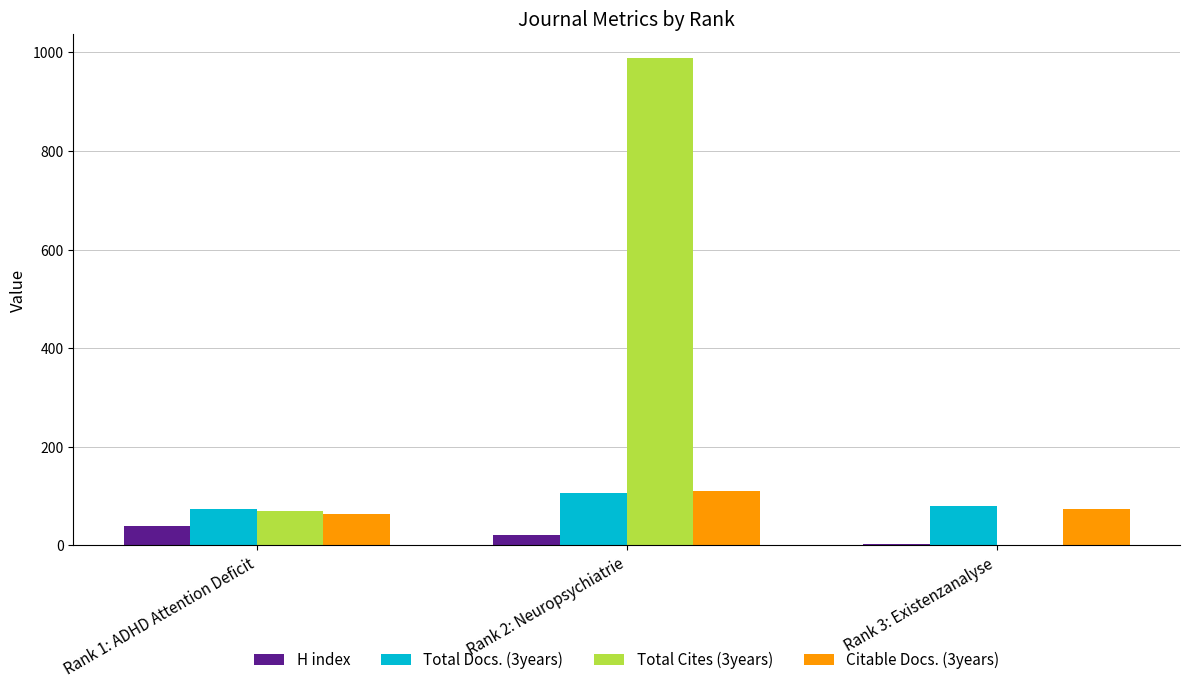

Where does the Total Docs. (3years) series first go above 80?

Rank 2: Neuropsychiatrie